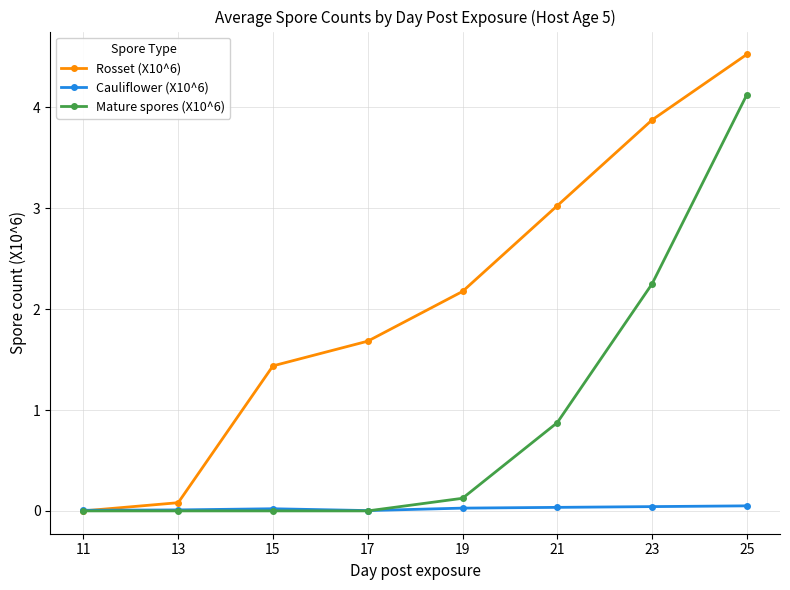

What are all the series names shown in the legend?

Rosset (X10^6), Cauliflower (X10^6), Mature spores (X10^6)